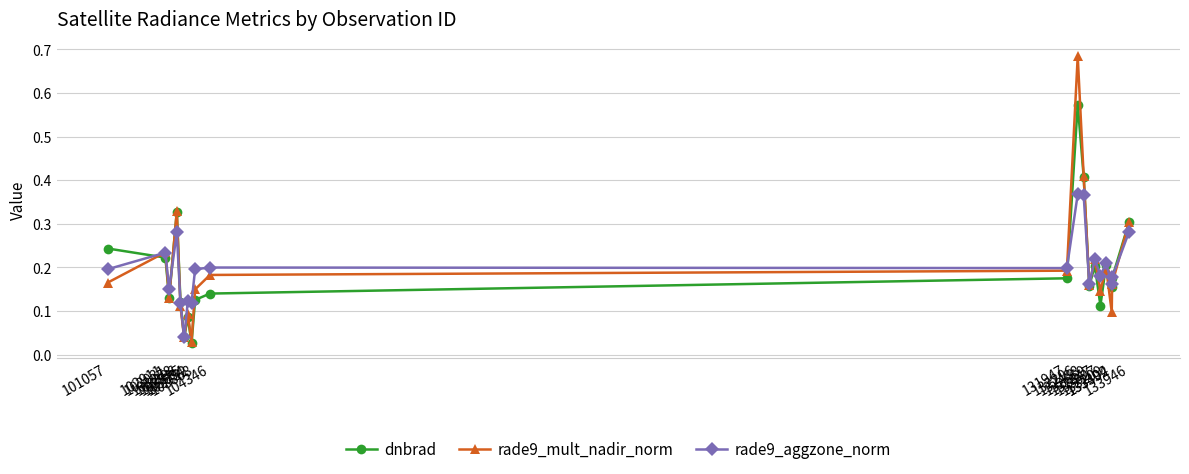

Which series has the largest range (max minus min)?

rade9_mult_nadir_norm